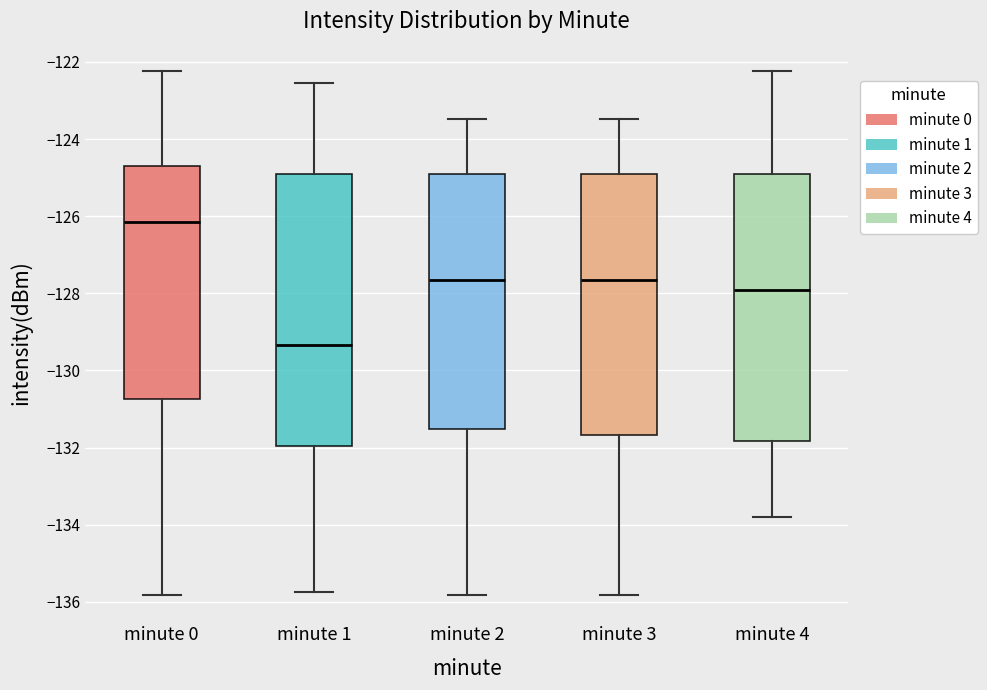

Reading left to right, read every box against the y-axis: the position of its median line, the range the box covers, and the ends of its whiskers. The values are not printed on the chart, so give them approximately, as read against the axis.

minute 0: median -126.2, box -130.8 to -124.6, whiskers -135.8 to -122.2
minute 1: median -129.4, box -132.0 to -124.8, whiskers -135.8 to -122.6
minute 2: median -127.6, box -131.6 to -125.0, whiskers -135.8 to -123.4
minute 3: median -127.6, box -131.6 to -125.0, whiskers -135.8 to -123.4
minute 4: median -128.0, box -131.8 to -125.0, whiskers -133.8 to -122.2